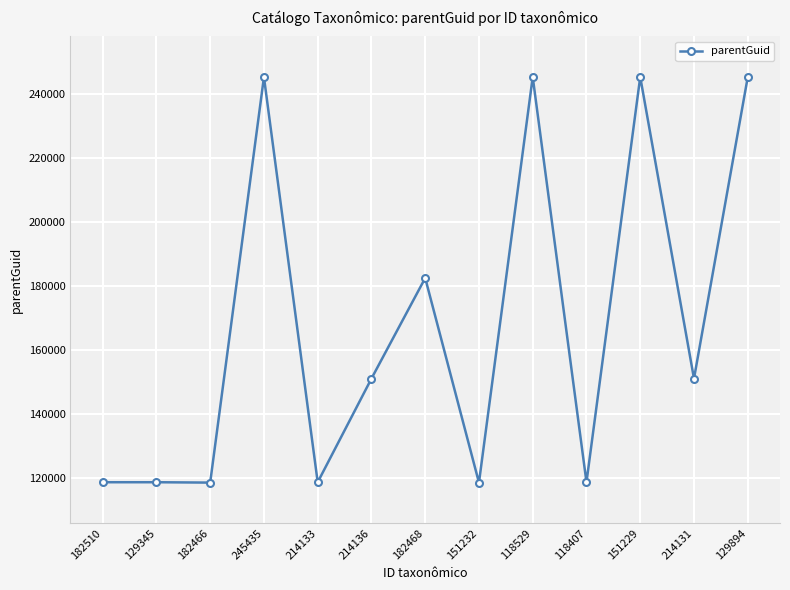

What position from the right is 129894?

1